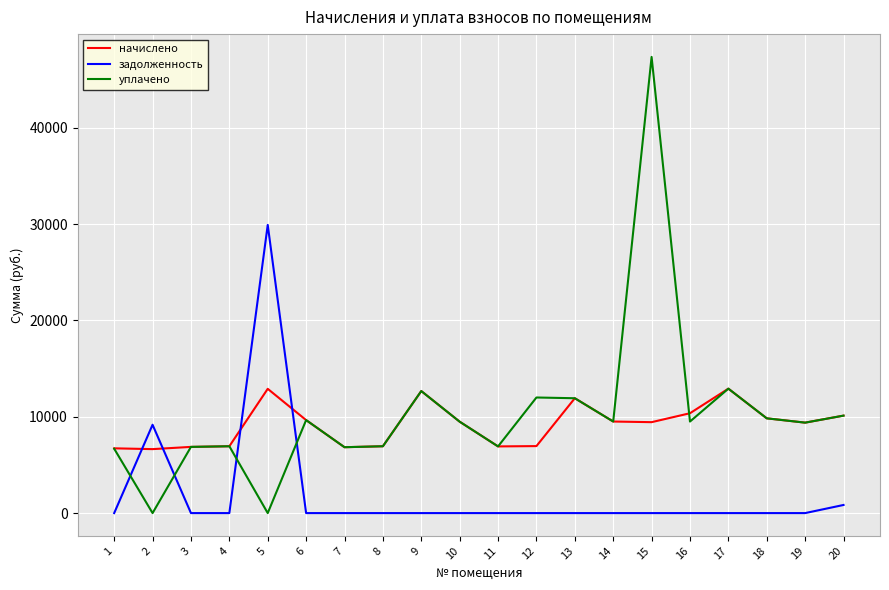

What is the total value across all series at 18?

19673.3